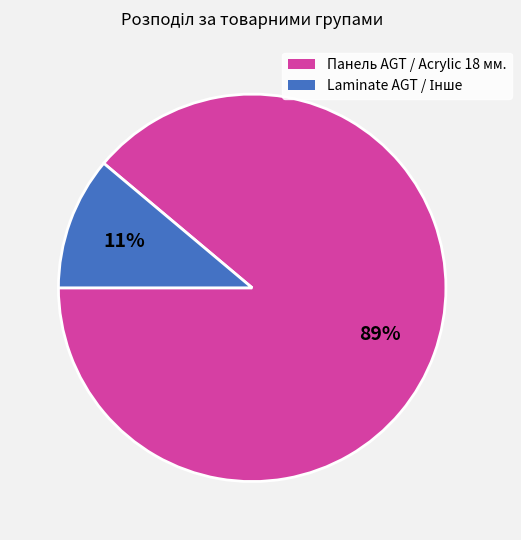

How many slices are in this pie chart?

2